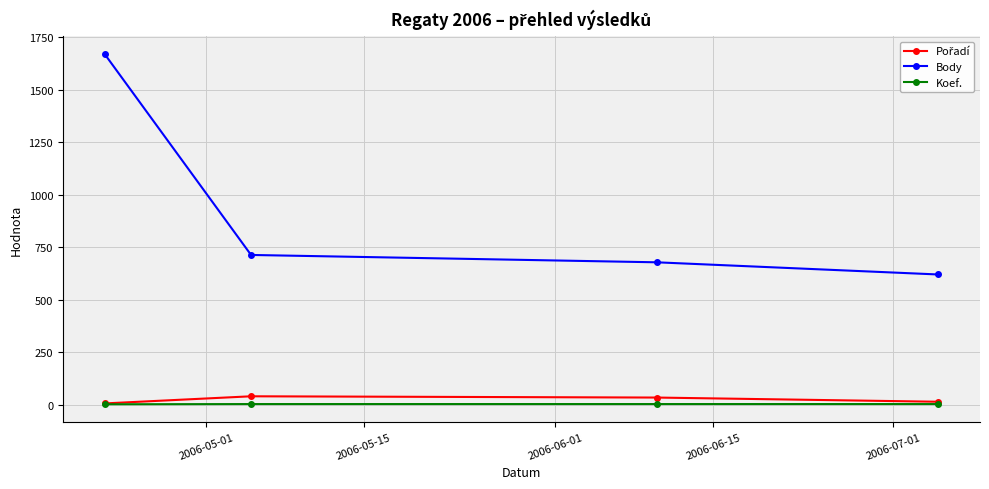

Which series has the largest range (max minus min)?

Body